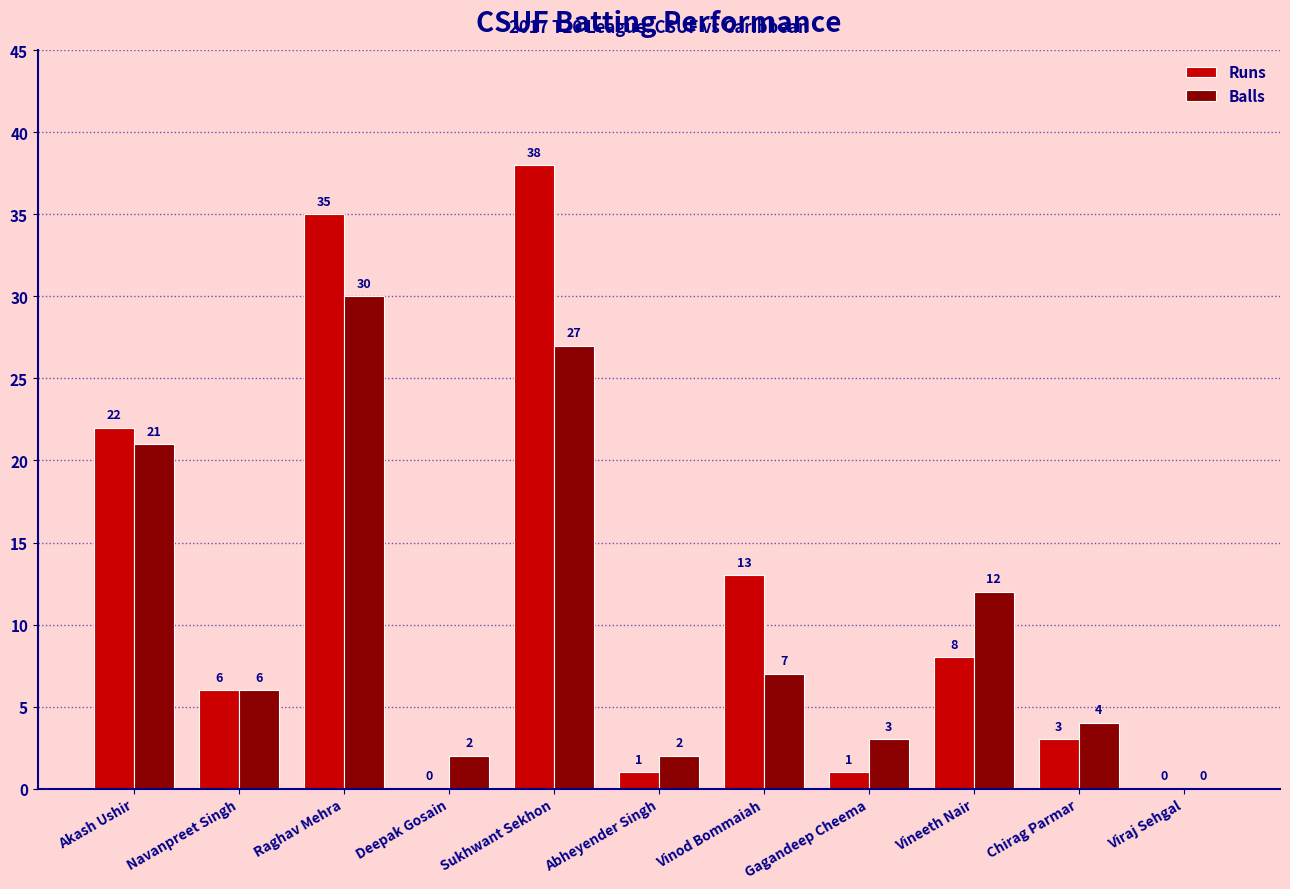

What is the sum of the Balls values at Viraj Sehgal and Abheyender Singh?

2